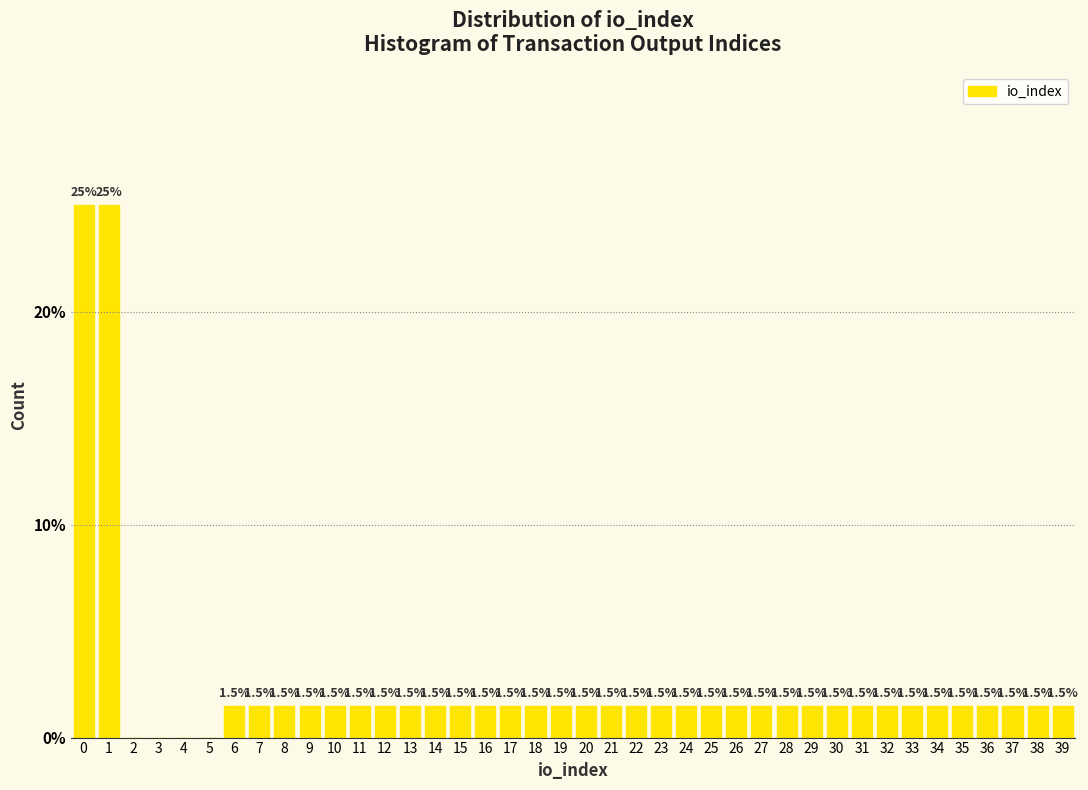

Reading right to left, extract all data points from this chart.

39=1.5	38=1.5	37=1.5	36=1.5	35=1.5	34=1.5	33=1.5	32=1.5	31=1.5	30=1.5	29=1.5	28=1.5	27=1.5	26=1.5	25=1.5	24=1.5	23=1.5	22=1.5	21=1.5	20=1.5	19=1.5	18=1.5	17=1.5	16=1.5	15=1.5	14=1.5	13=1.5	12=1.5	11=1.5	10=1.5	9=1.5	8=1.5	7=1.5	6=1.5	5=0.0	4=0.0	3=0.0	2=0.0	1=25.0	0=25.0